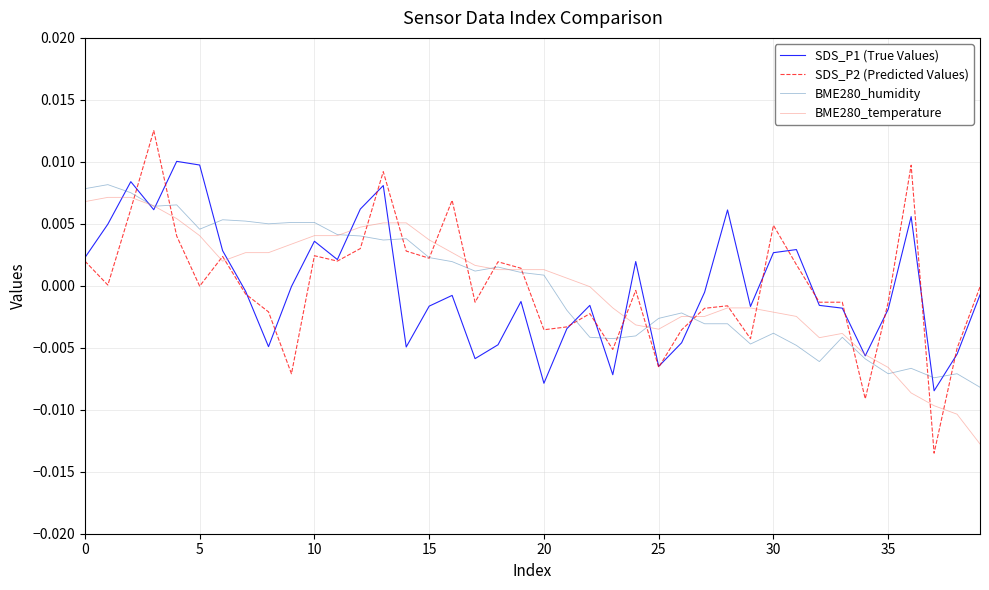

Which series has the largest range (max minus min)?

SDS_P2 (Predicted Values)